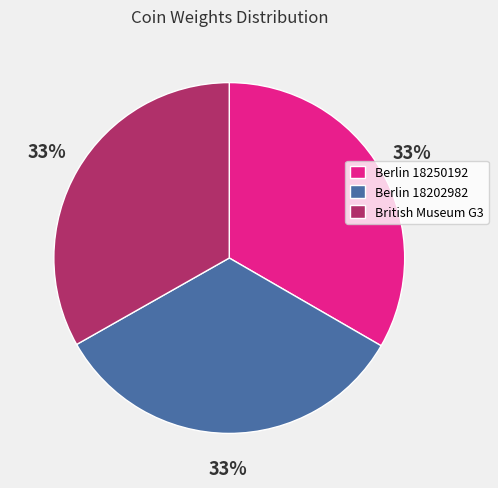

To the nearest percent, what portion does Berlin 18202982 represent?

33%